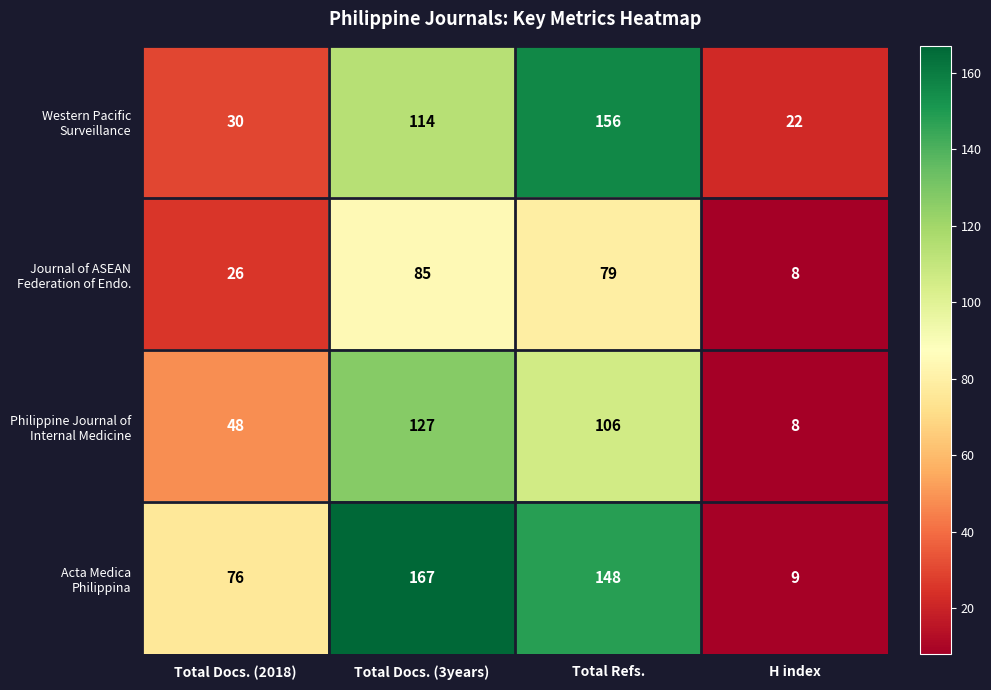

What is the total value across all series at H index?

47